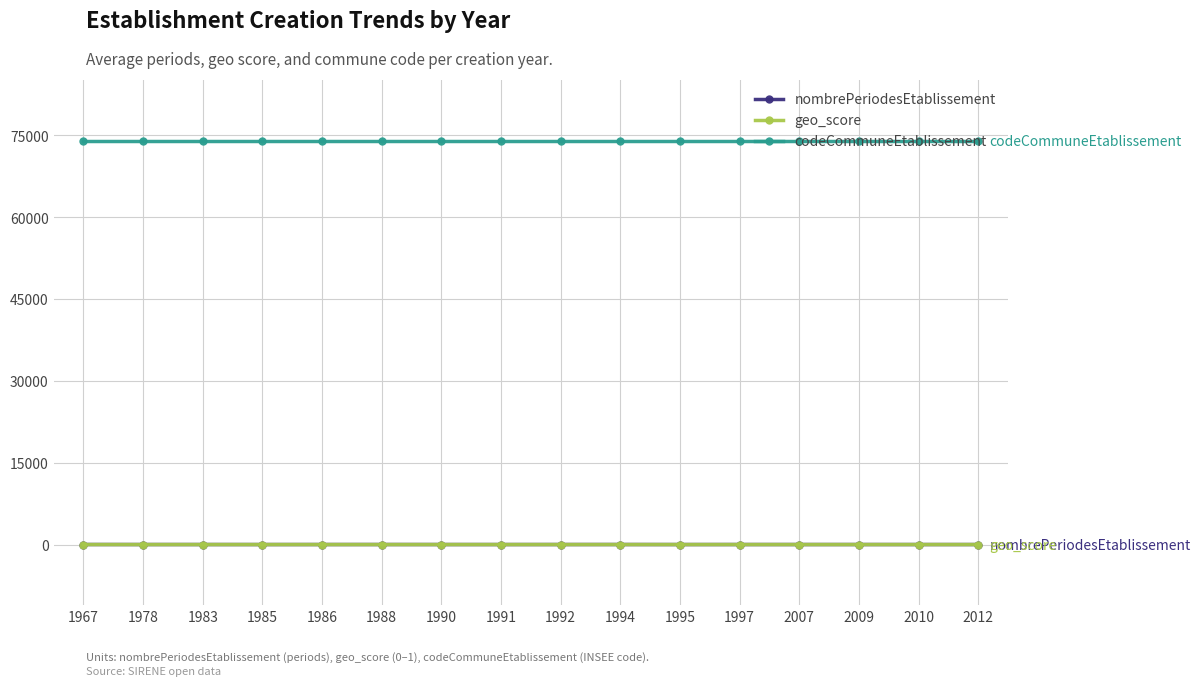

The value of codeCommuneEtablissement at 1978 is 74004.0. True or false?

True